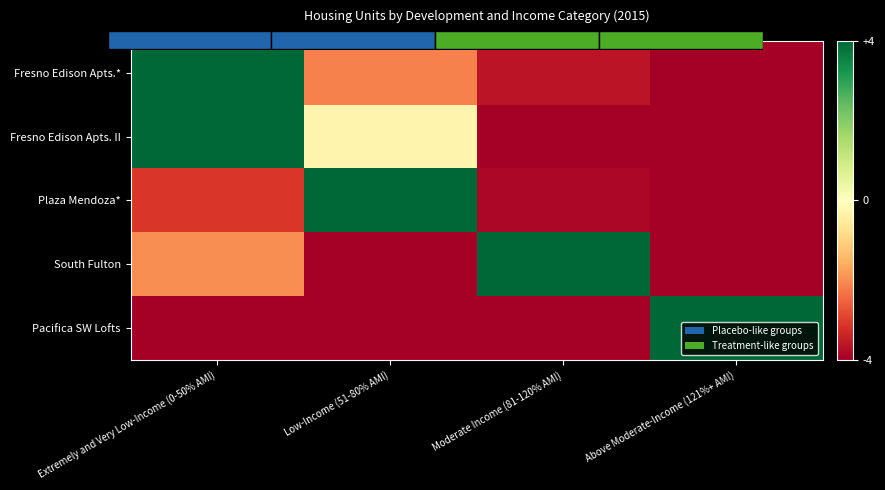

Which series has the largest total across all categories?

Fresno Edison Apts. II